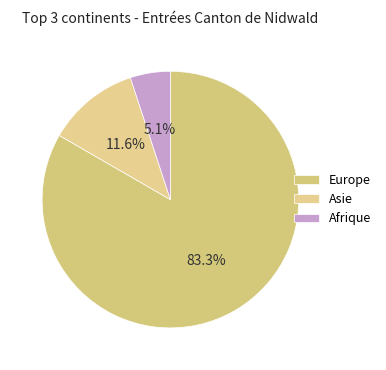

What portion of the pie excludes Asie?

88.4%